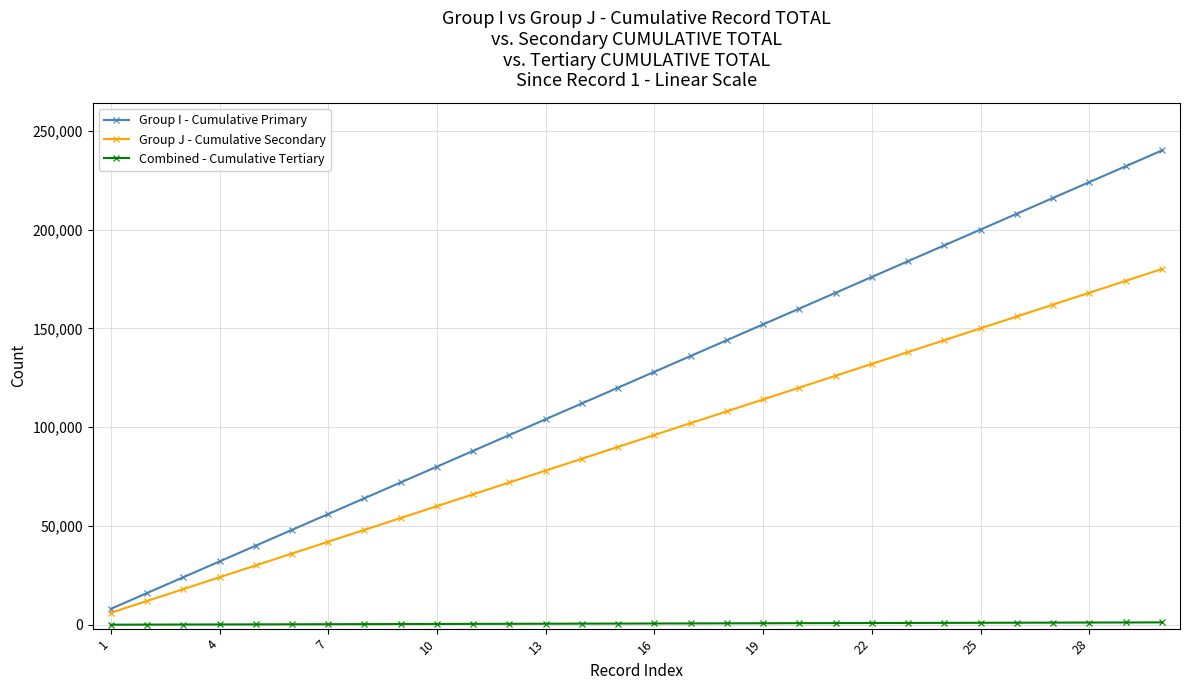

What is the highest value of the Group I - Cumulative Primary series?

240000